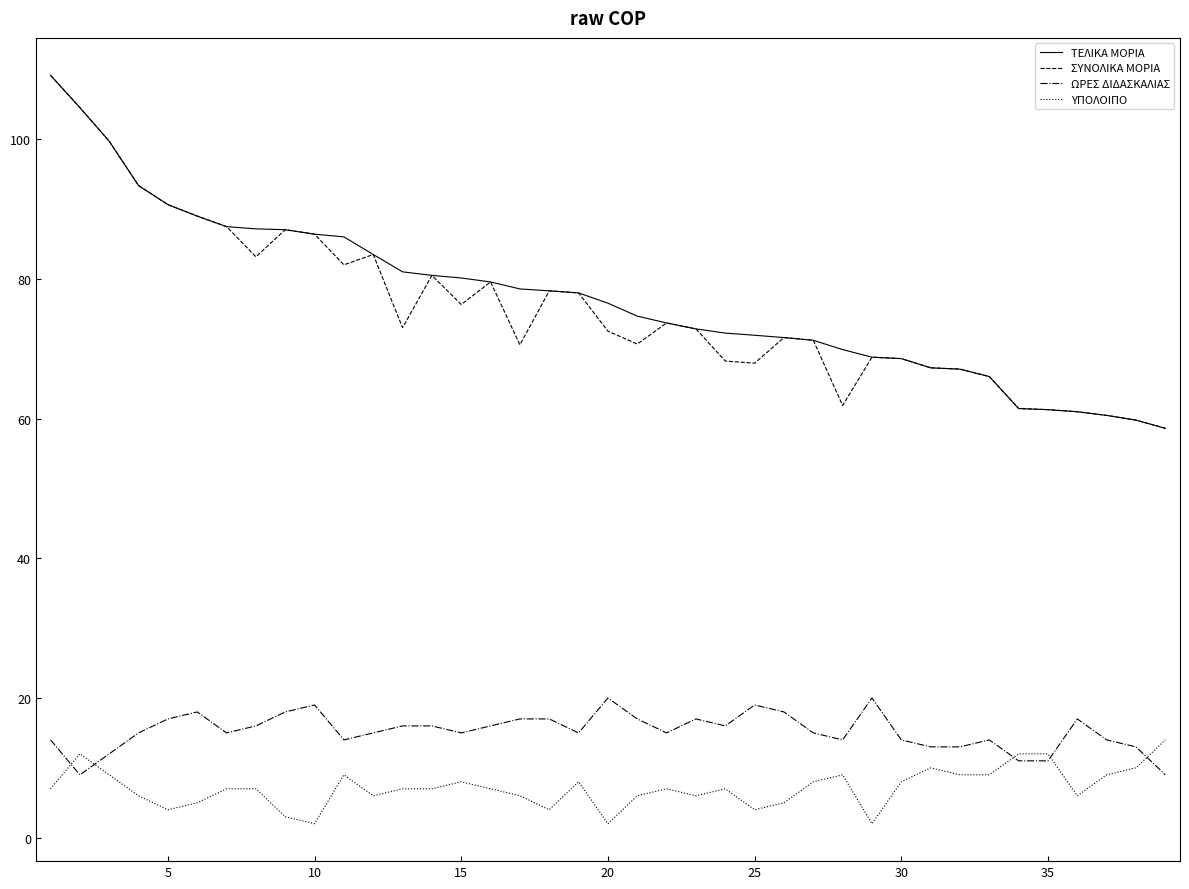

True or false: ΤΕΛΙΚΑ ΜΟΡΙΑ and ΥΠΟΛΟΙΠΟ intersect in this chart.

False